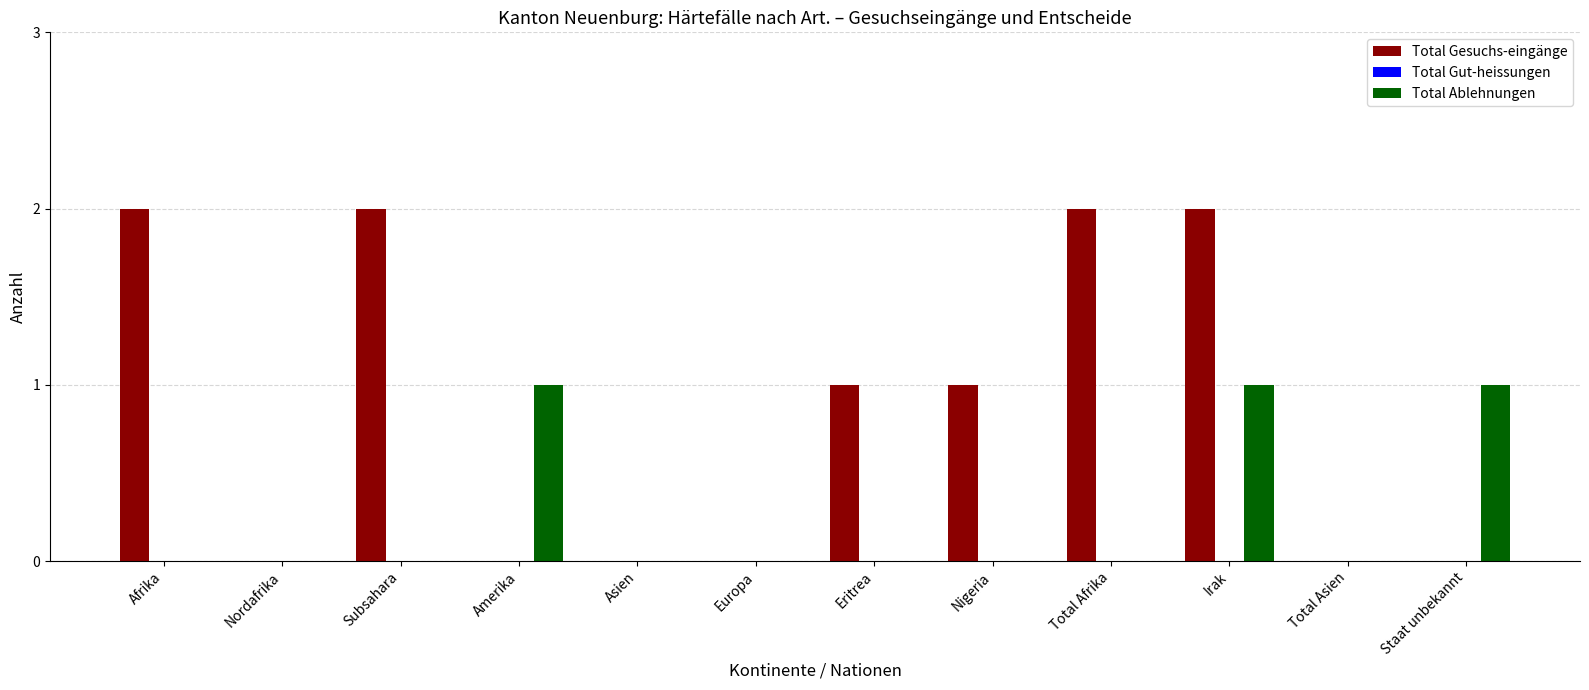

Which series changed the most between Europa and Nigeria?

Total Gesuchs-eingänge